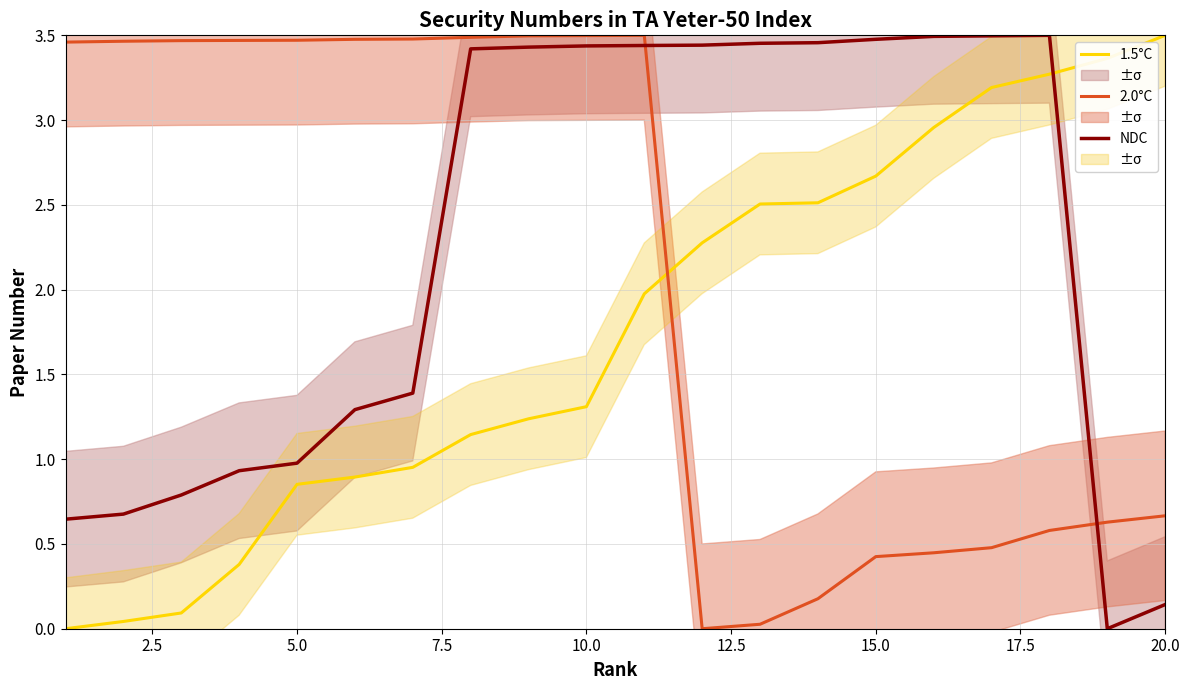

Does the chart display data point markers on the line(s)?

No